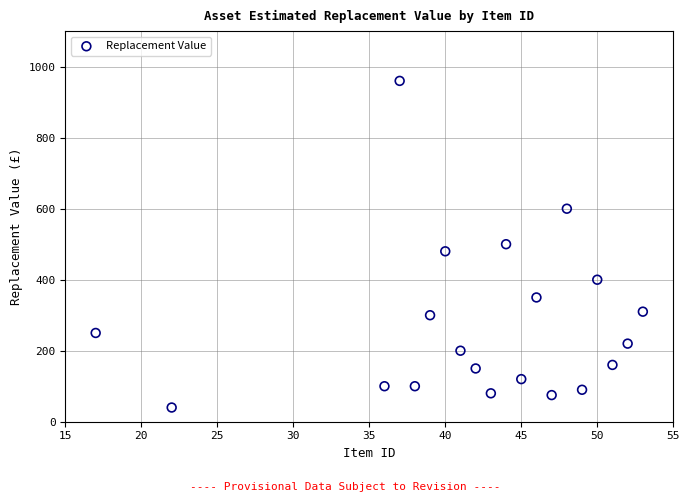

What is the range of X values (max minus min)?

36